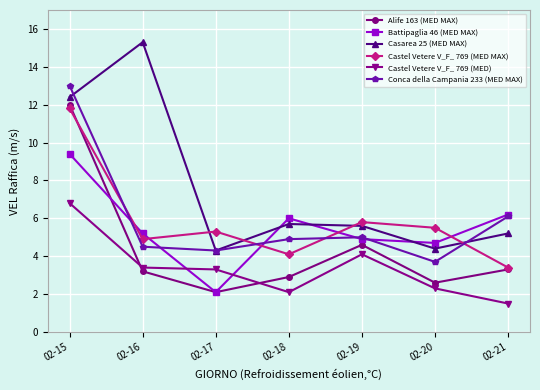

What is the sum of all Castel Vetere V_F_ 769 (MED MAX) values?

40.8